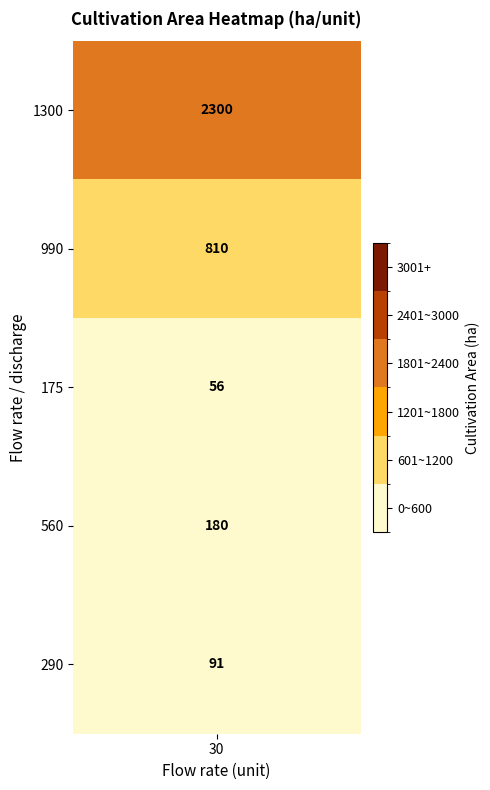

What is the sum of the values at 290 and 990?

901